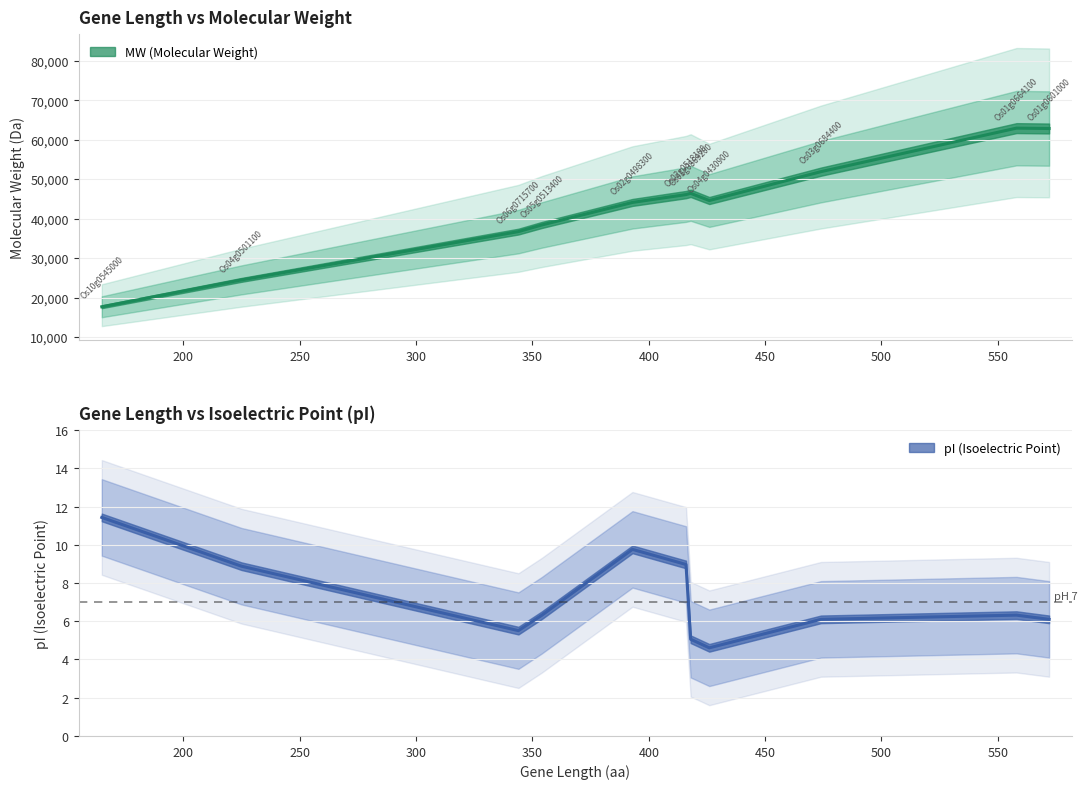

Is it true that MW equals 20972.9 at Os03g0684400?

False